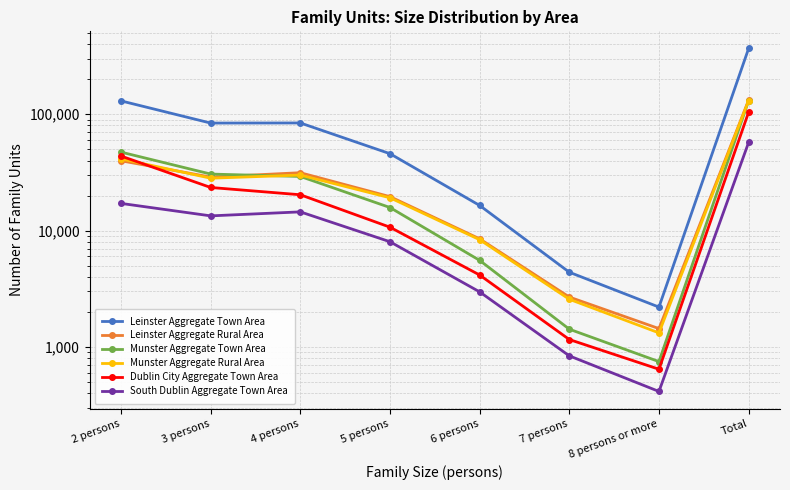

How many lines are shown in the chart?

6